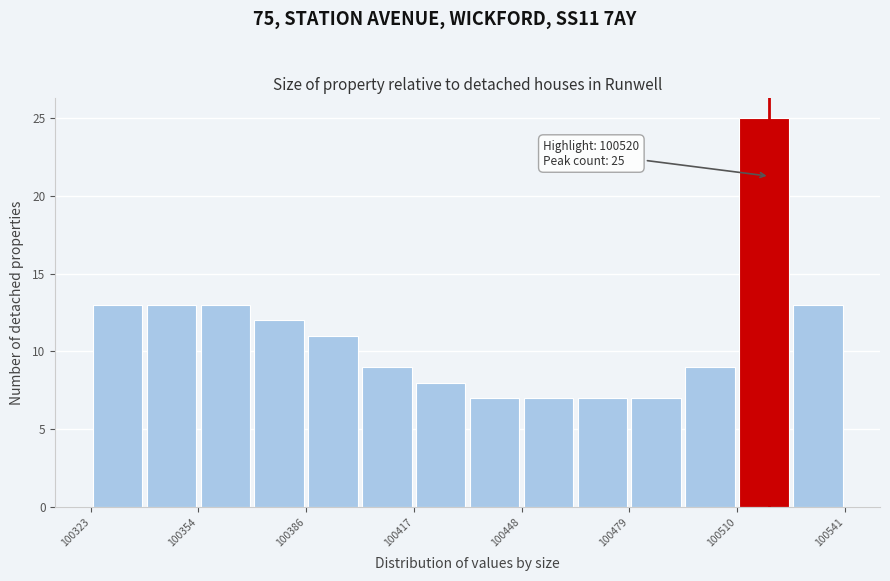

Around what value on the x-axis is the tallest bar? Give the approximate position of its centre, as read against the axis.

100520